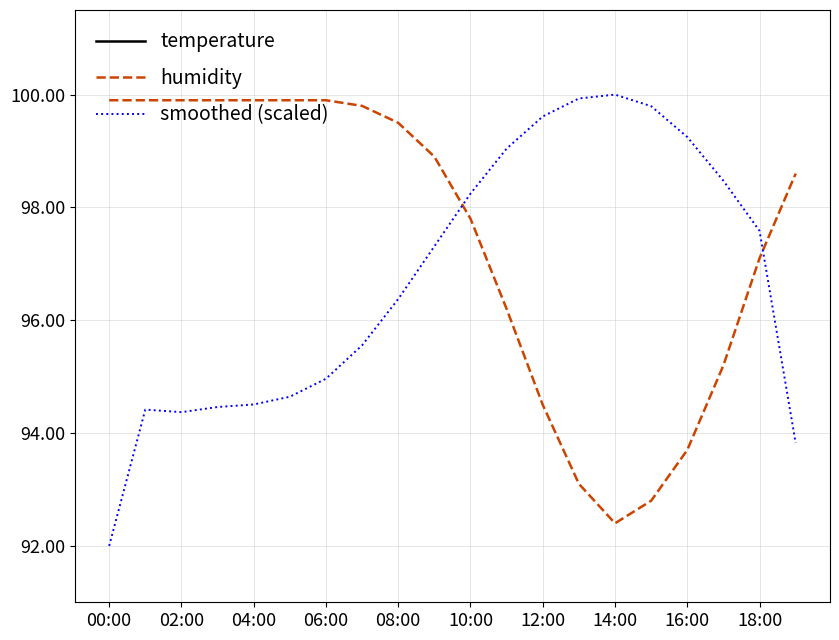

What is the difference between the maximum and minimum values in the humidity series?

7.5